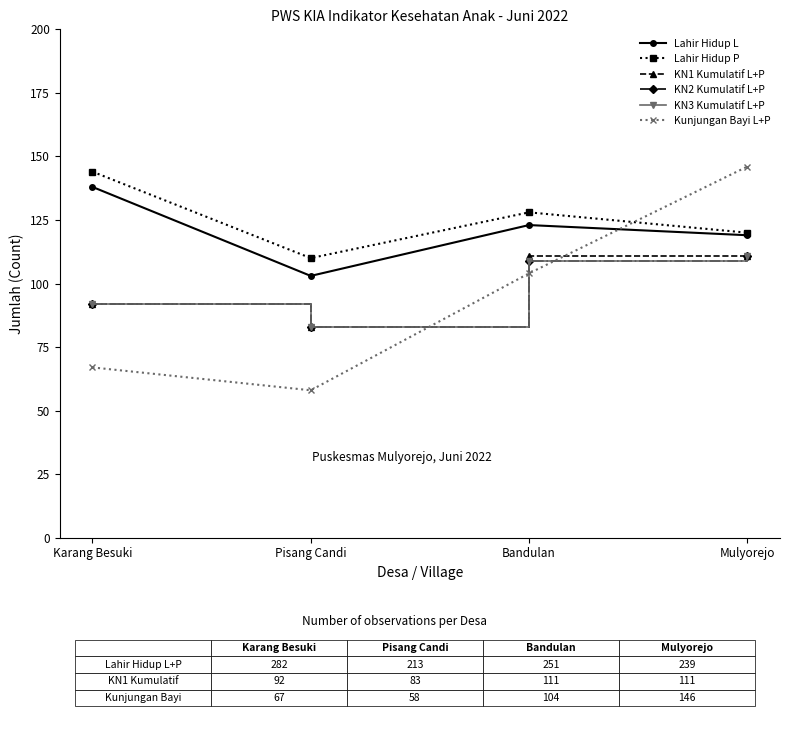

What is the value of the KN1 Kumulatif L+P point at the 3rd from the left?

111